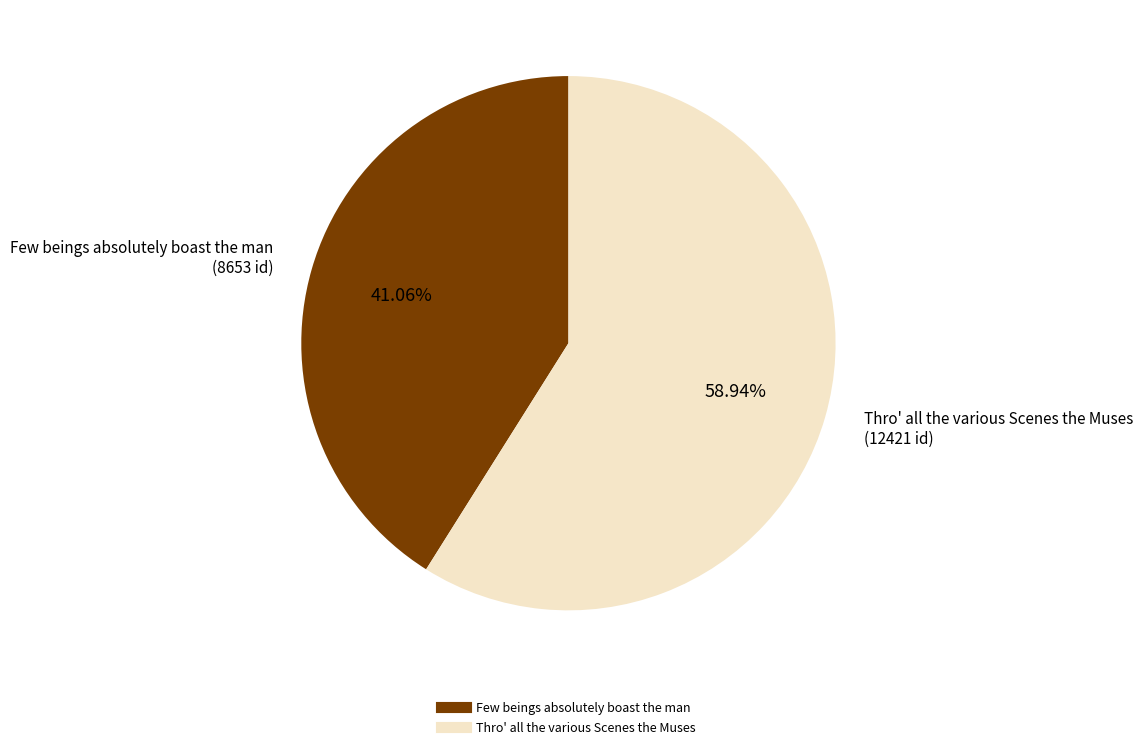

What is the ratio of the value at Thro' all the various Scenes the Muses to the value at Few beings absolutely boast the man?

1.4